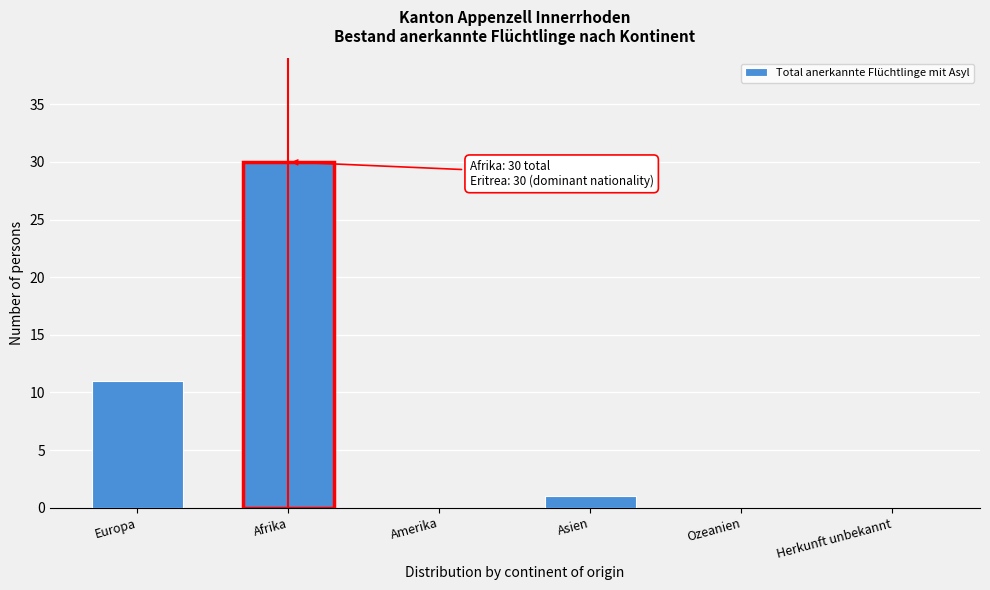

Reading left to right, transcribe all the data shown in this chart.

Europa=11	Afrika=30	Amerika=0	Asien=1	Ozeanien=0	Herkunft unbekannt=0